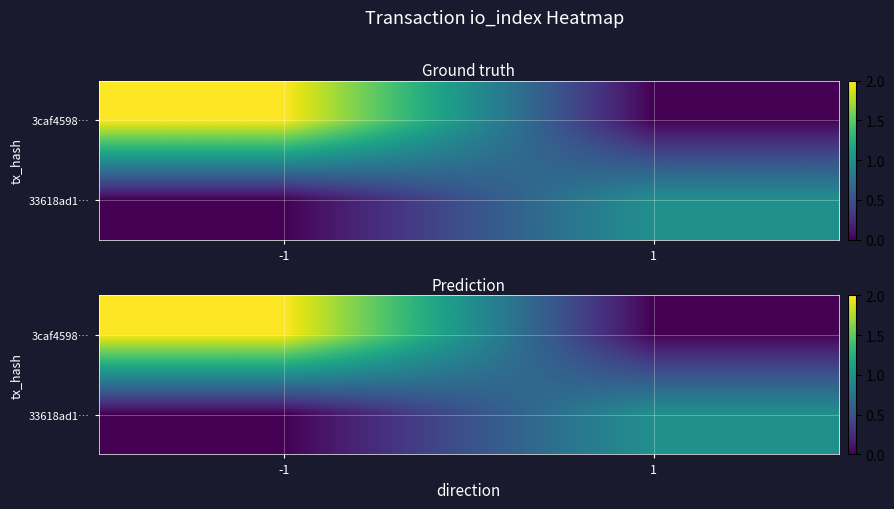

What is the difference between the maximum and minimum values in the 3caf4598… series?

2